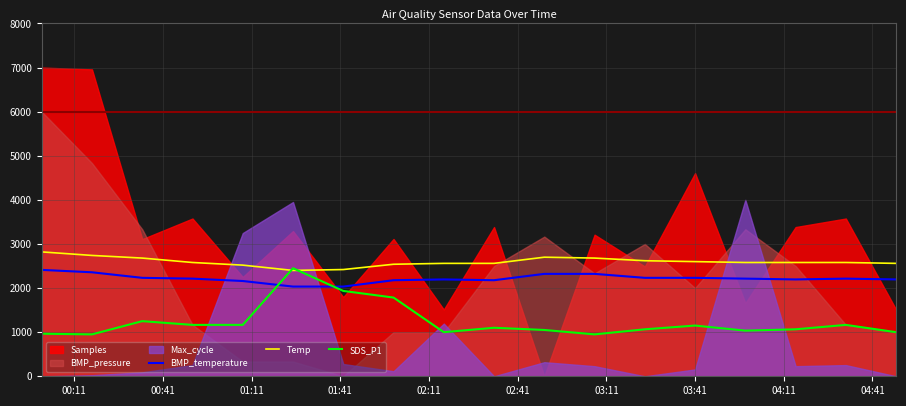

How many lines are shown in the chart?

3